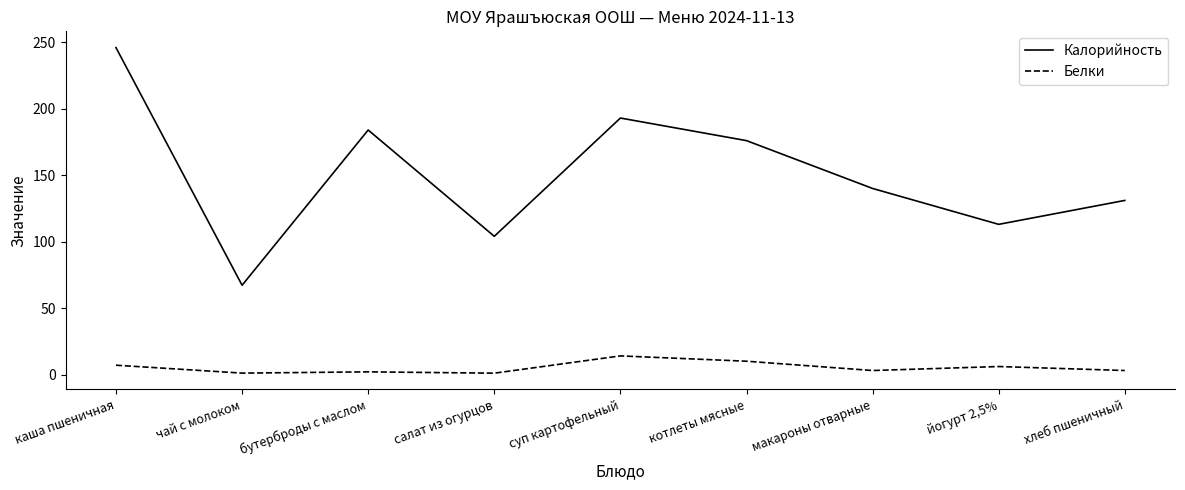

What is the sum of the Калорийность values at чай с молоком and йогурт 2,5%?

180.2